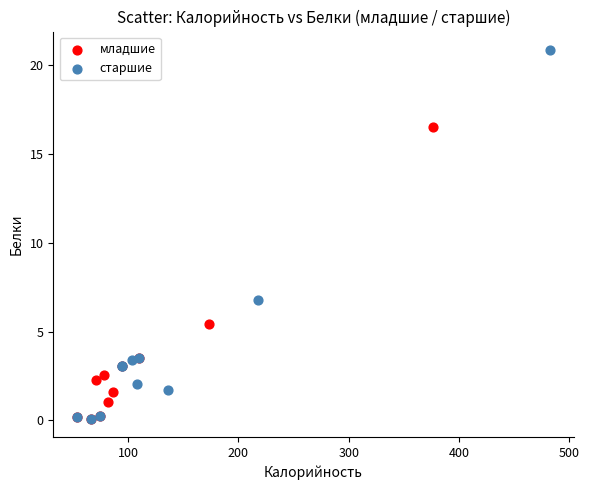

What are all the series names shown in the legend?

младшие, старшие